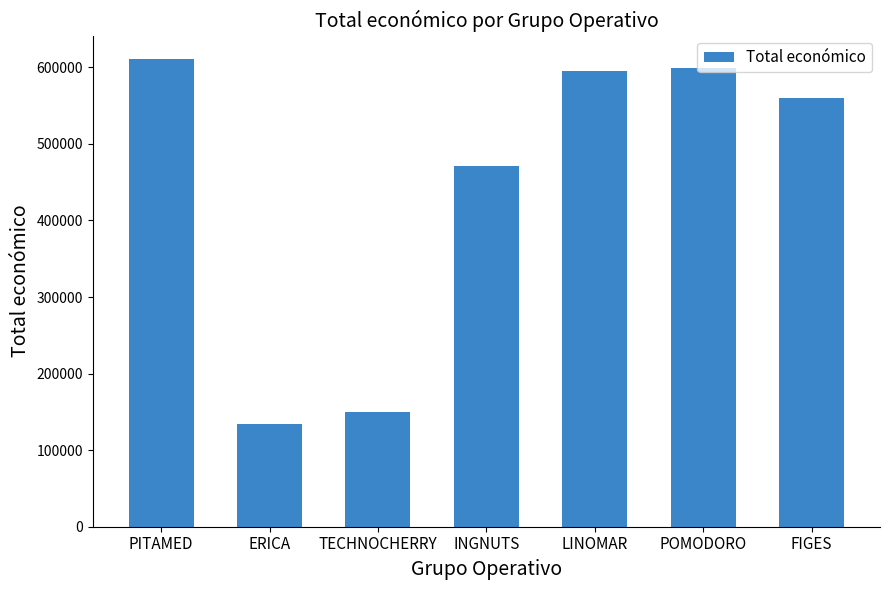

What is the ratio of the value at FIGES to the value at POMODORO?

0.9